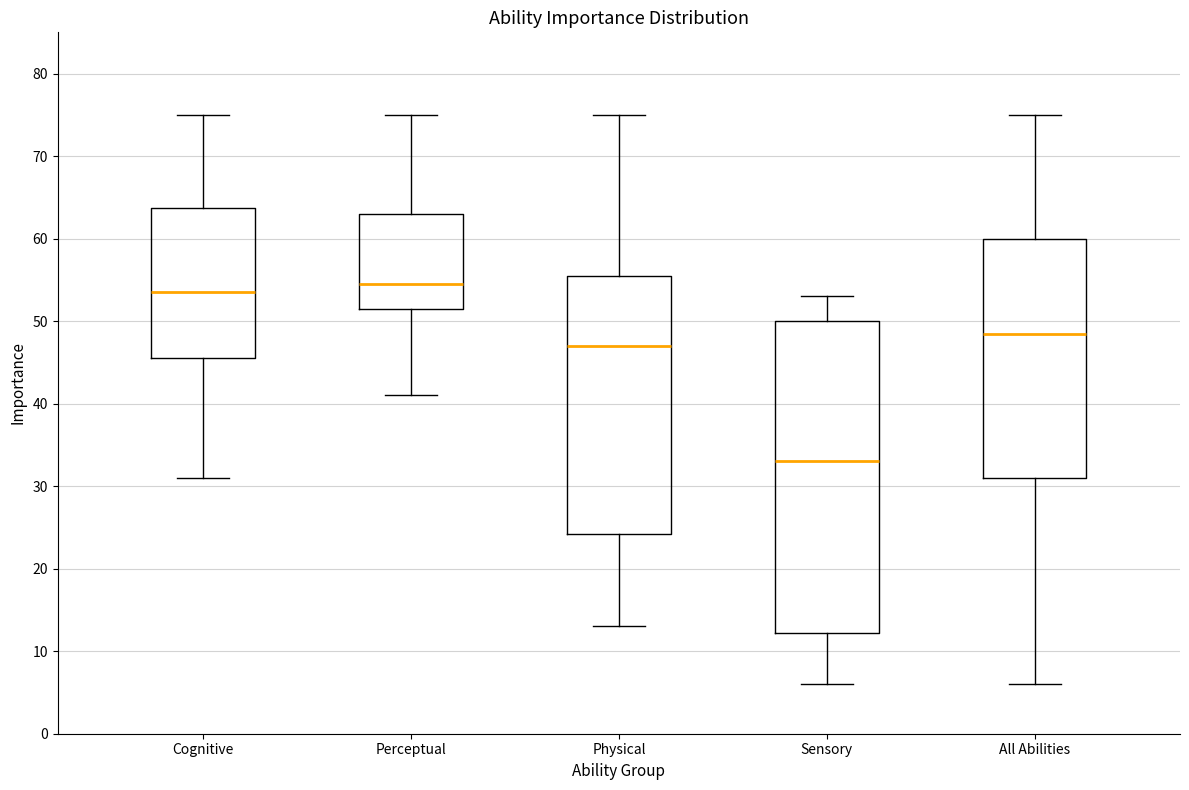

Reading left to right, transcribe this box plot: for each box, give where its median line is, the range the box spans, and where its two whiskers end, as read against the y-axis. The values are not printed on the chart, so give them approximately, as read against the axis.

Cognitive: median 54, box 46 to 64, whiskers 31 to 75
Perceptual: median 55, box 52 to 63, whiskers 41 to 75
Physical: median 47, box 24 to 56, whiskers 13 to 75
Sensory: median 33, box 12 to 50, whiskers 6 to 53
All Abilities: median 49, box 31 to 60, whiskers 6 to 75